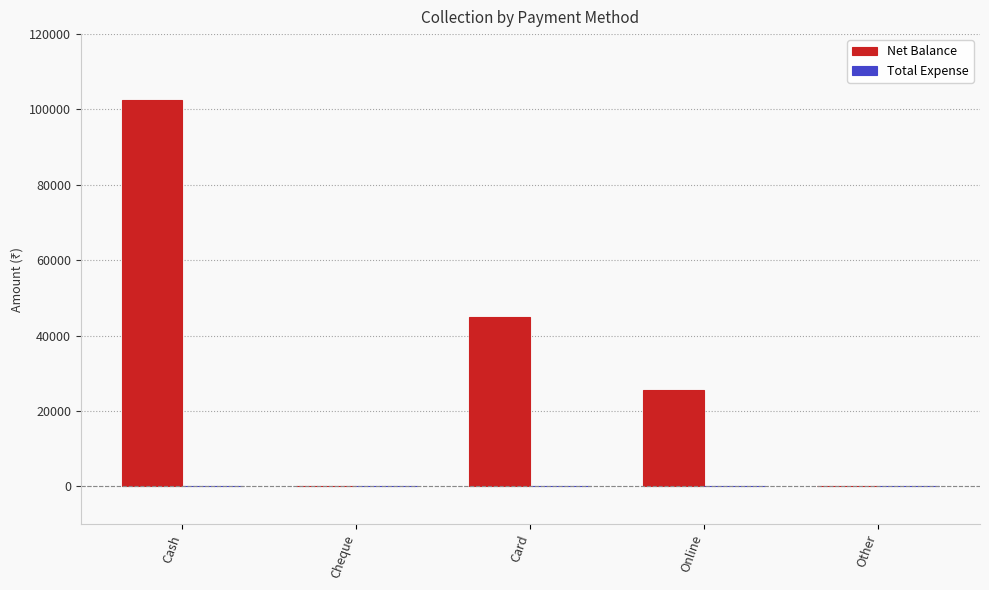

What is the sum of all values?

173000